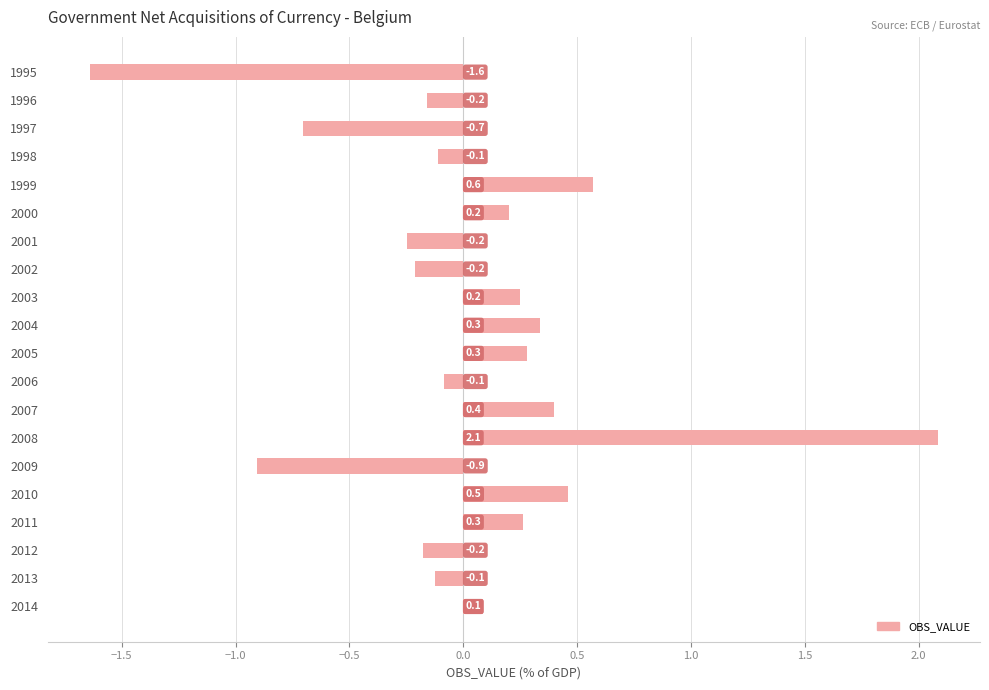

How many values exceed 0?

10